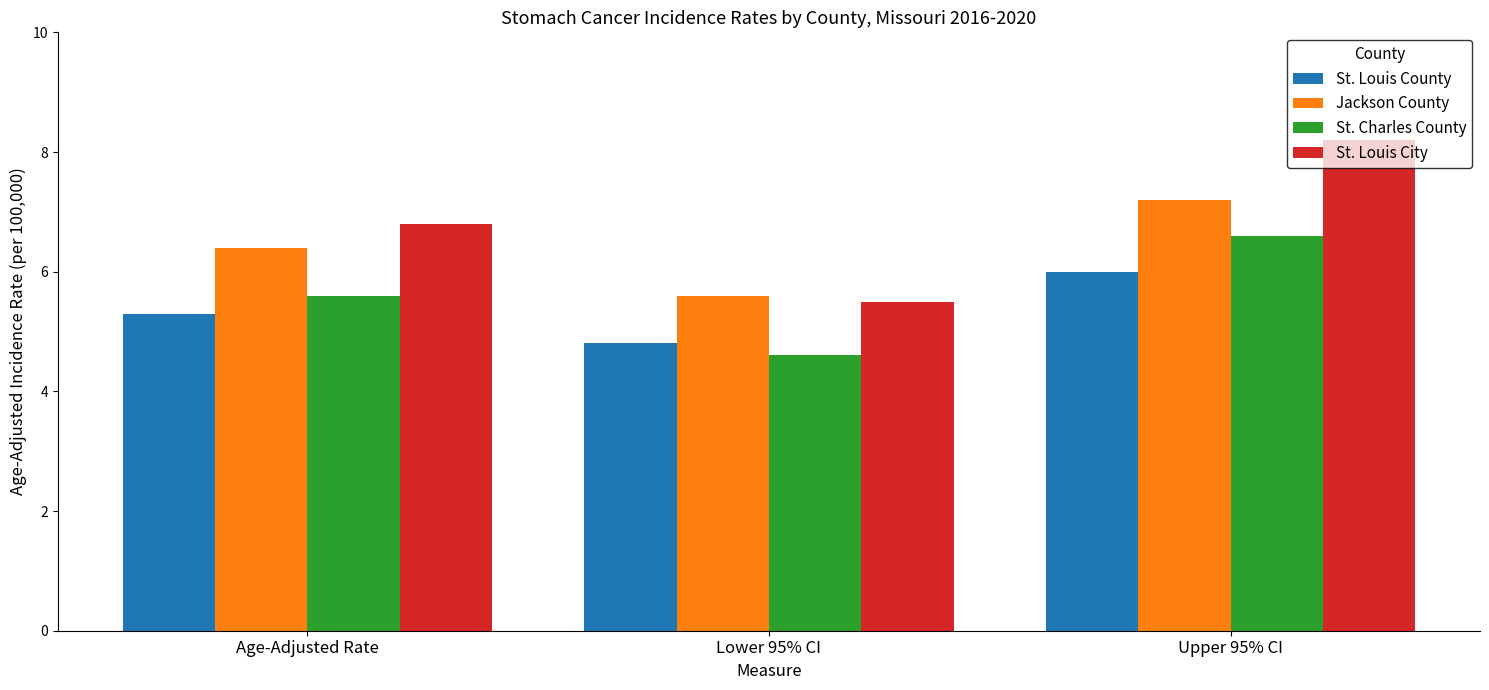

What is the minimum value for St. Louis County?

4.8